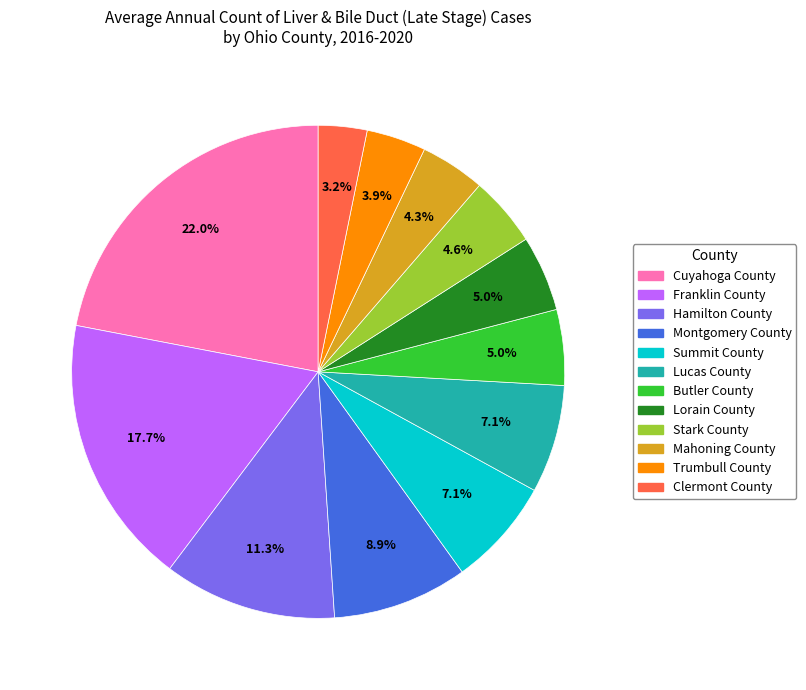

Combined, what portion of the pie is Stark County and Lorain County?

9.6%